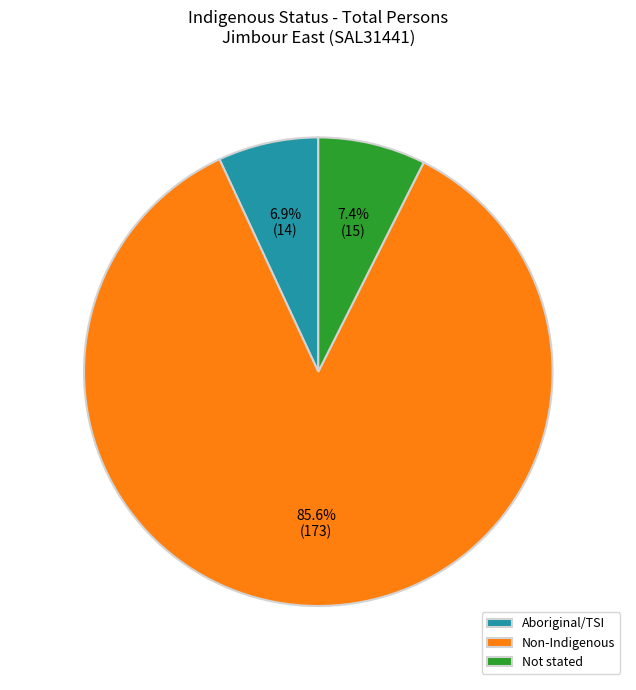

Is it true that Non-Indigenous is 96% of the pie?

False